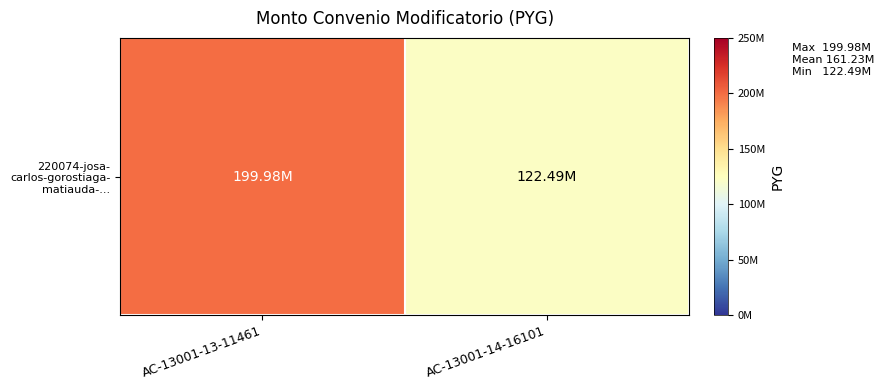

What is the sum of all values?

322467750